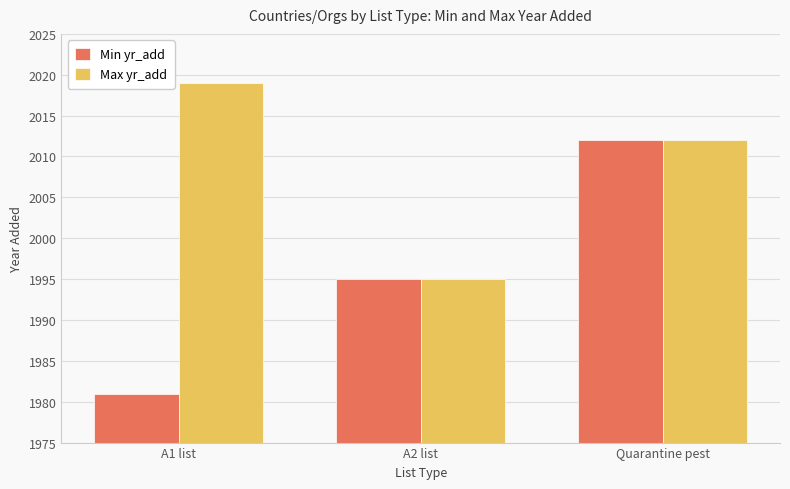

What is the label of the 2nd bar from the left?

A2 list